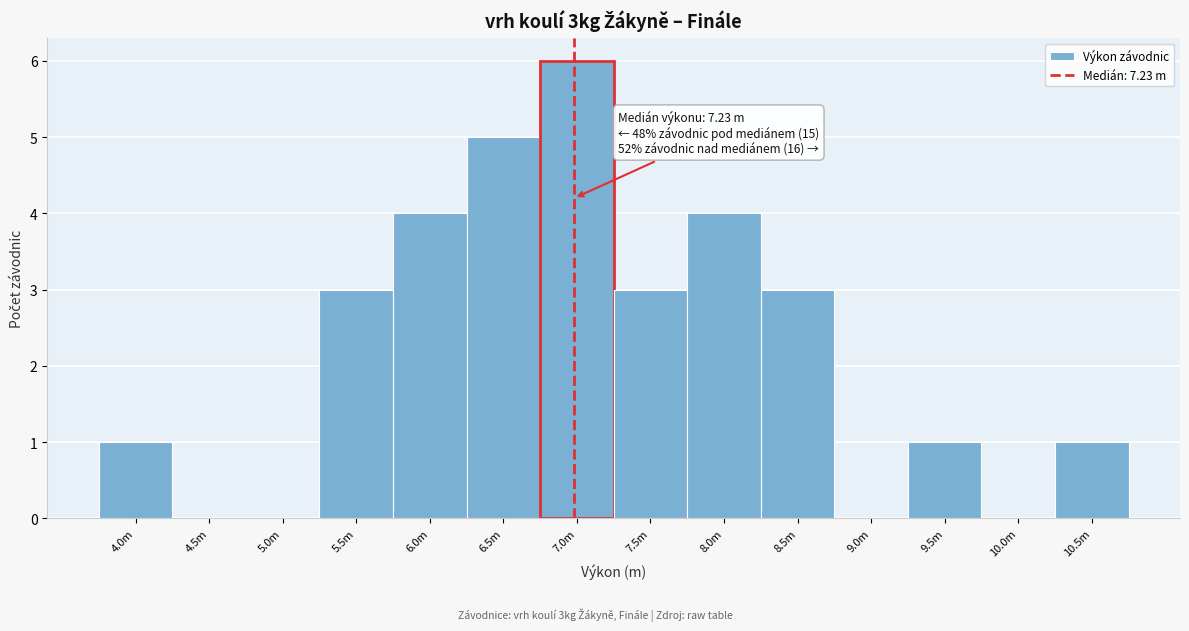

The value at 8.0m is 4. True or false?

True